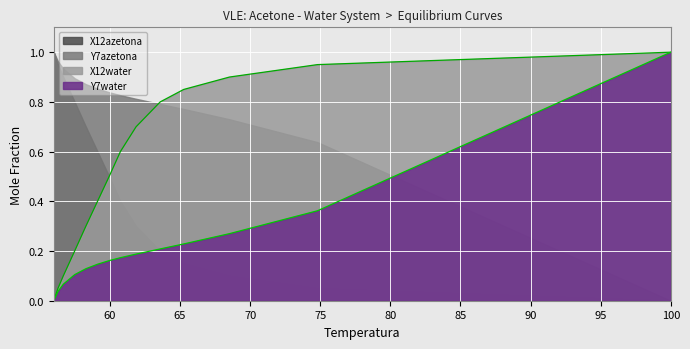

What is the spread (max minus min) of values at 56.3?

0.9